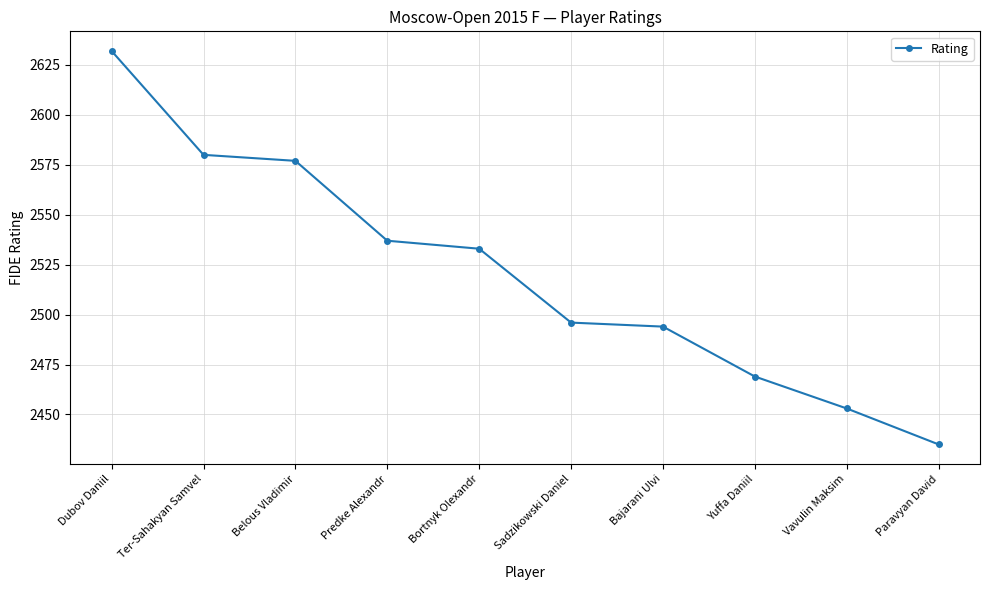

What is the maximum value shown in the chart?

2632